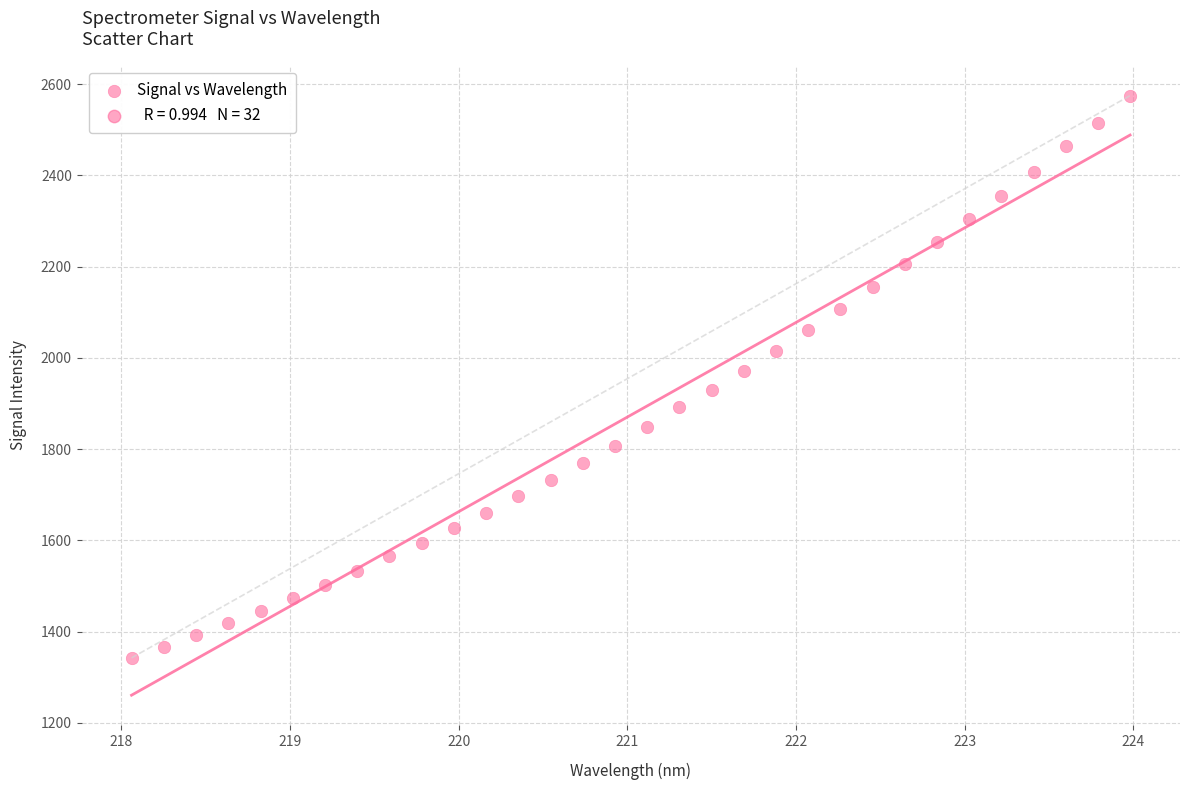

What is the range of X values (max minus min)?

5.9